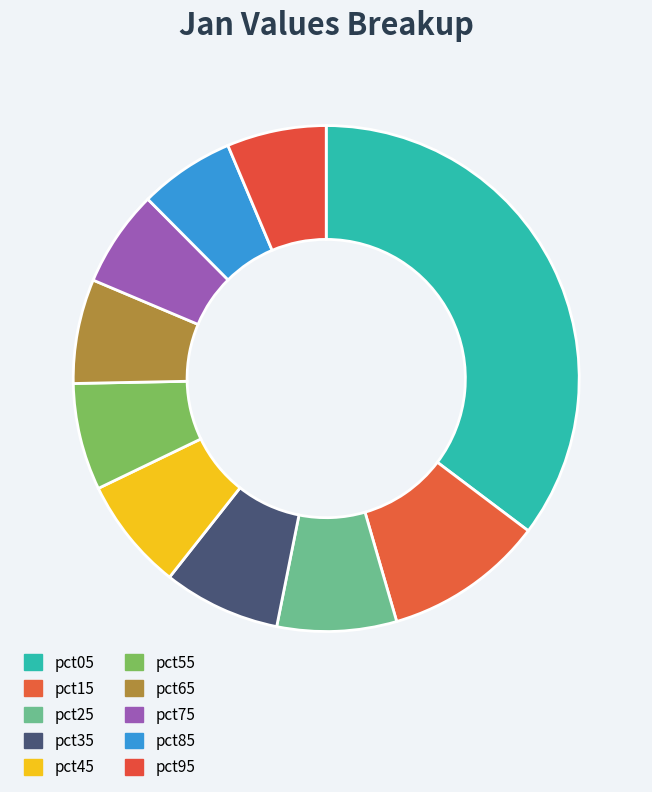

Is it true that pct45 is 7% of the pie?

True